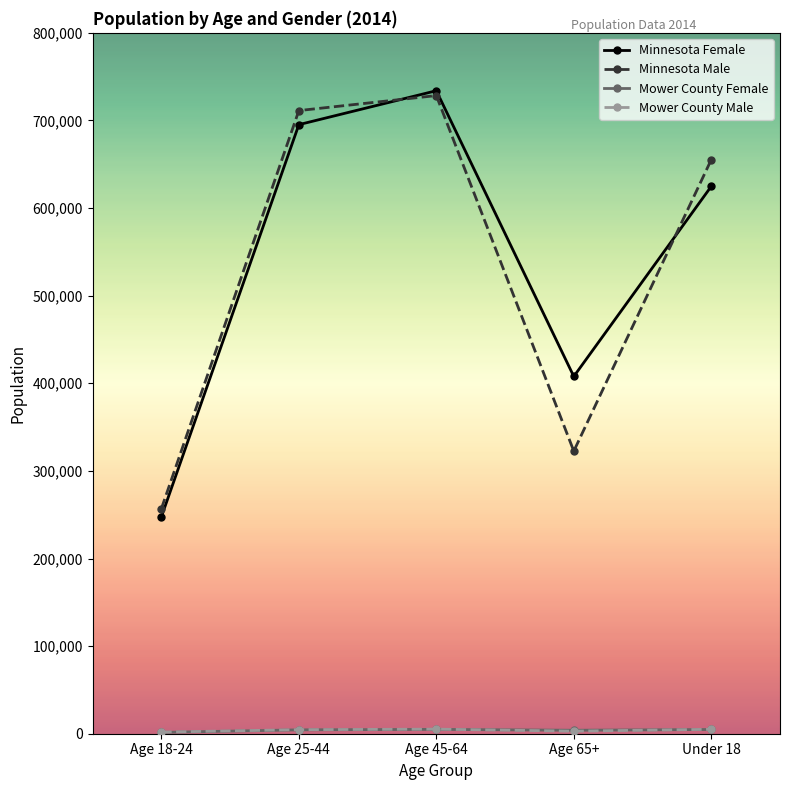

What is the value of the Minnesota Female point at the 1st from the left?

247534